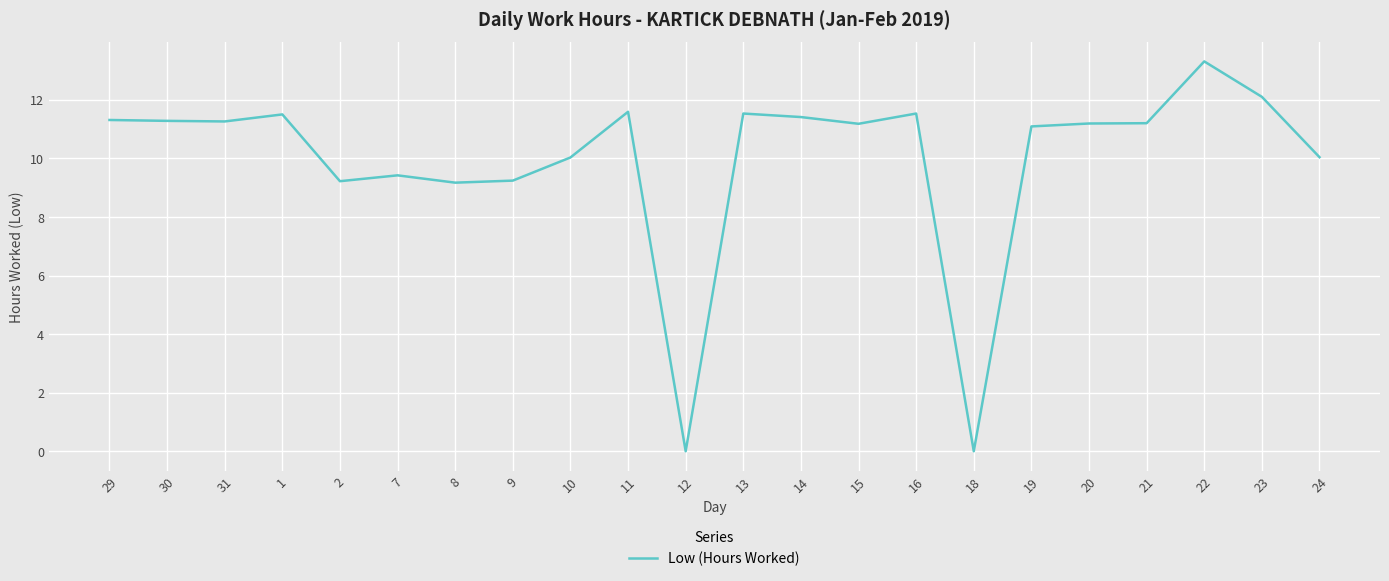

What is the difference between the values at 21 and 10?

1.2